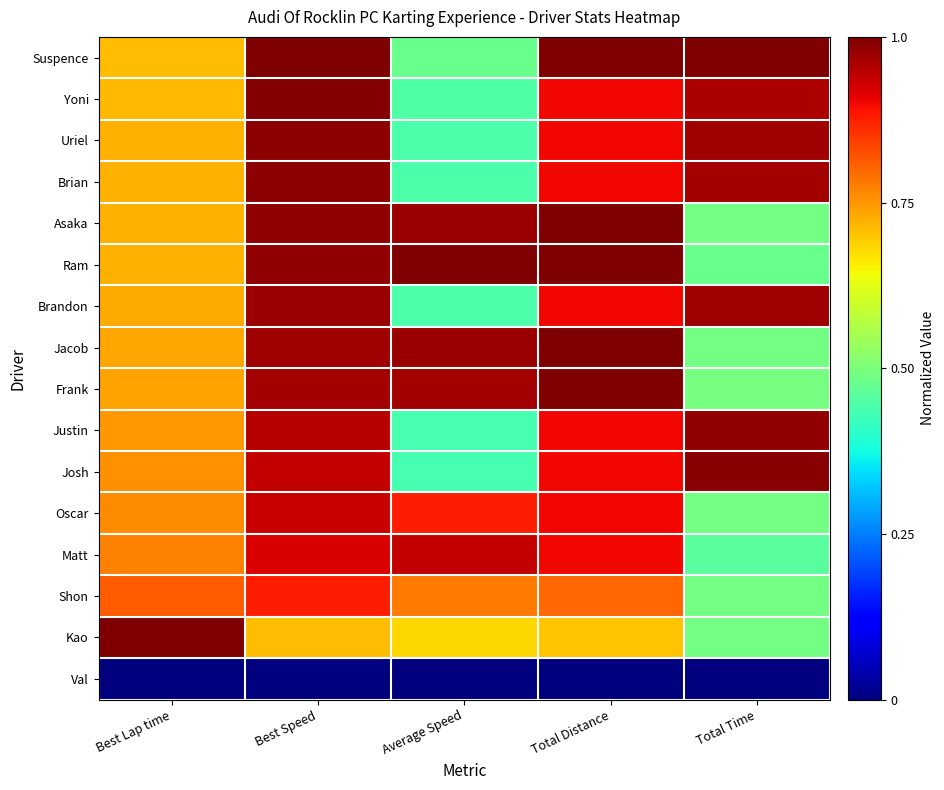

What is the spread (max minus min) of values at Total Time?

1.0